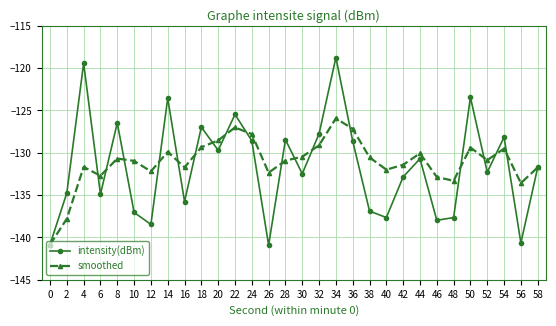

What is the value of the smoothed point at the 12th from the left?

-127.0